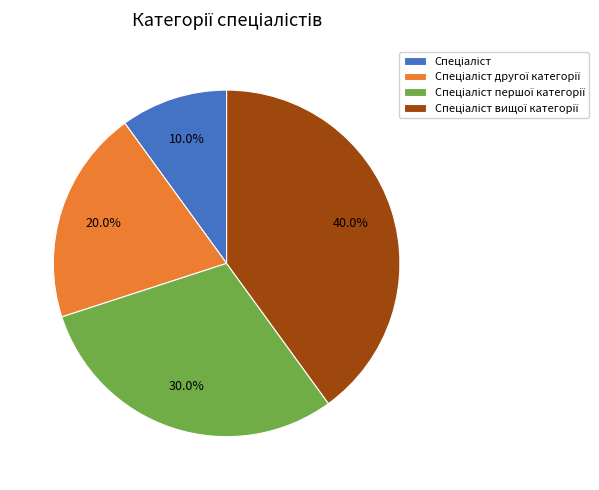

Is there any slice that represents more than half of the pie?

No